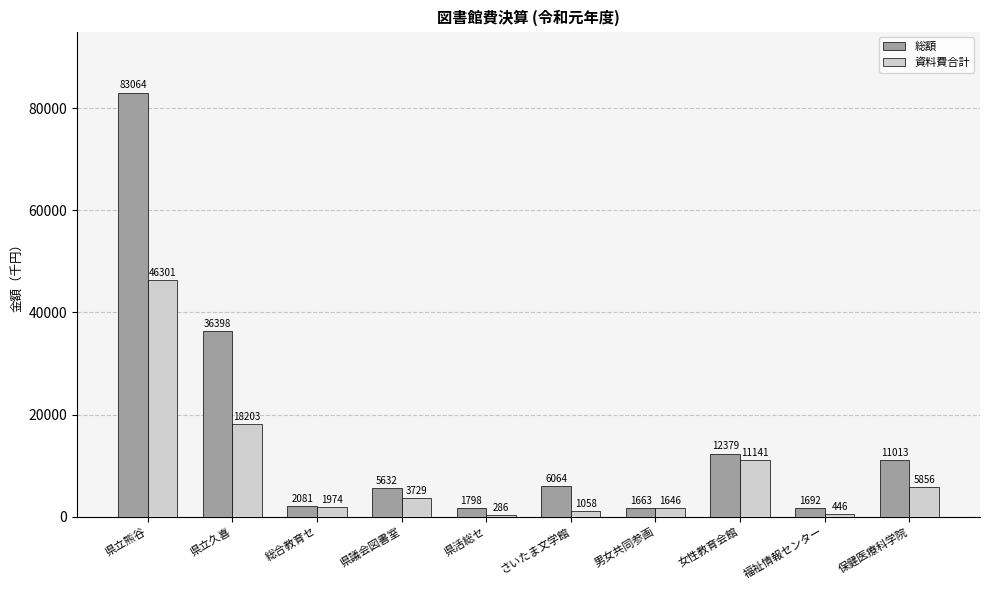

What is the difference between the 総額 values at 女性教育会館 and 県立久喜?

24019